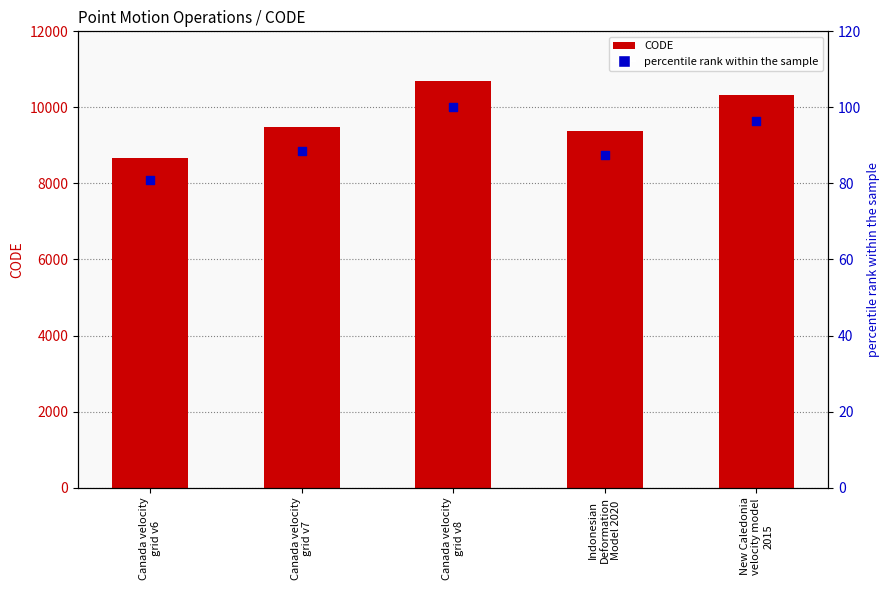

What is the total value across all series at Indonesian
Deformation
Model 2020?

9462.6